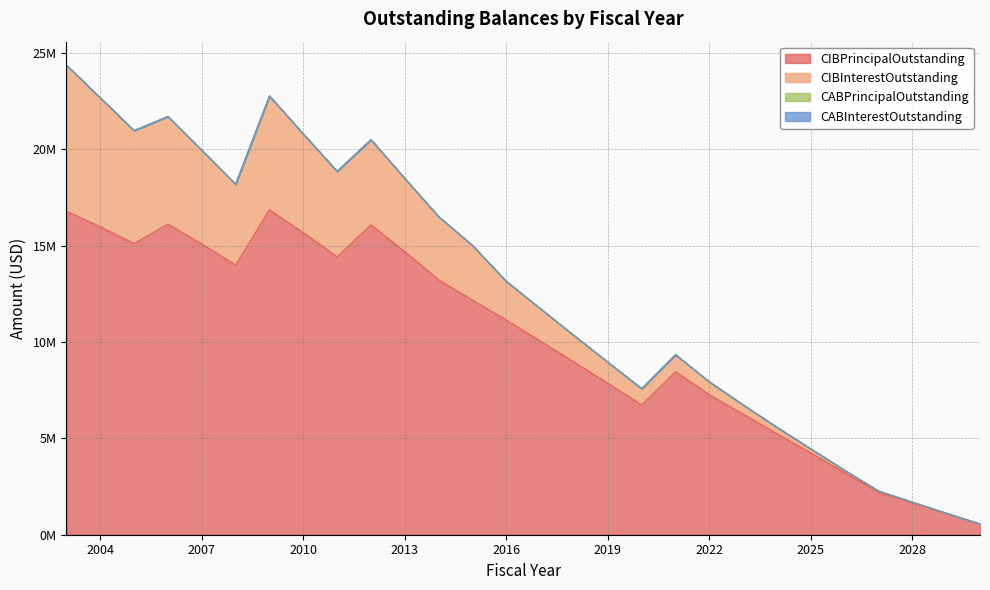

How many data points does each series have?

28